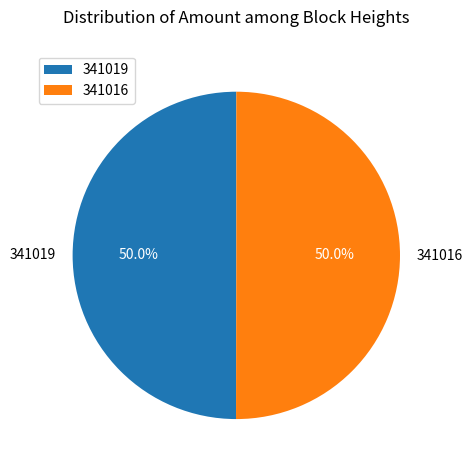

How many segments does this pie chart have?

2